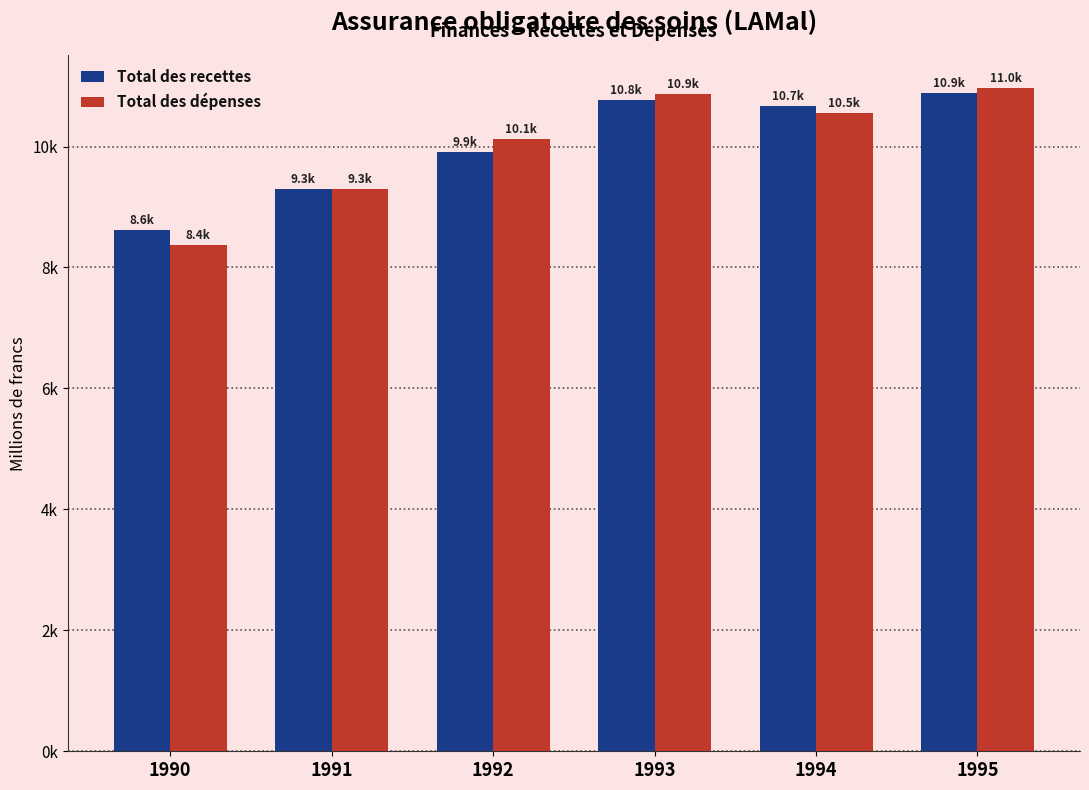

What is the spread (max minus min) of values at 1991?

6.4